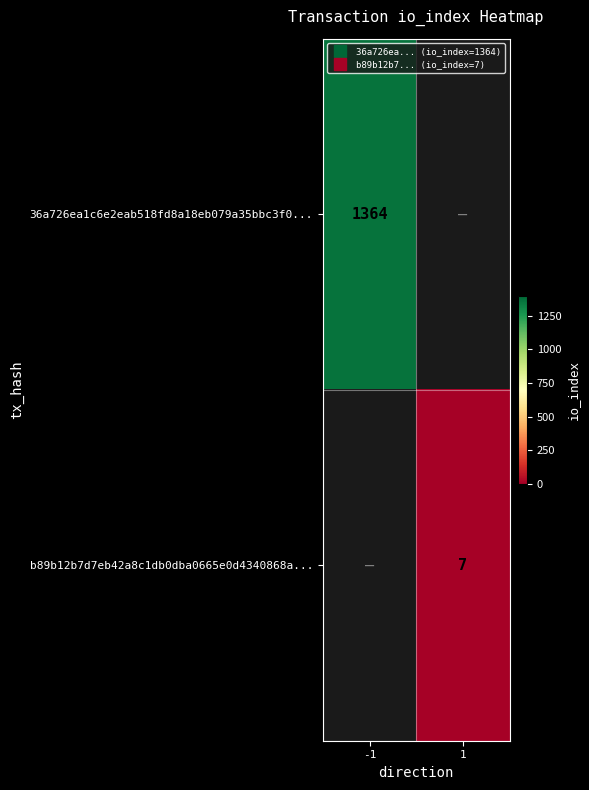

What is the approximate value of b89b12b7d7eb42a8c1db0dba0665e0d4340868a... at 1?

7.0